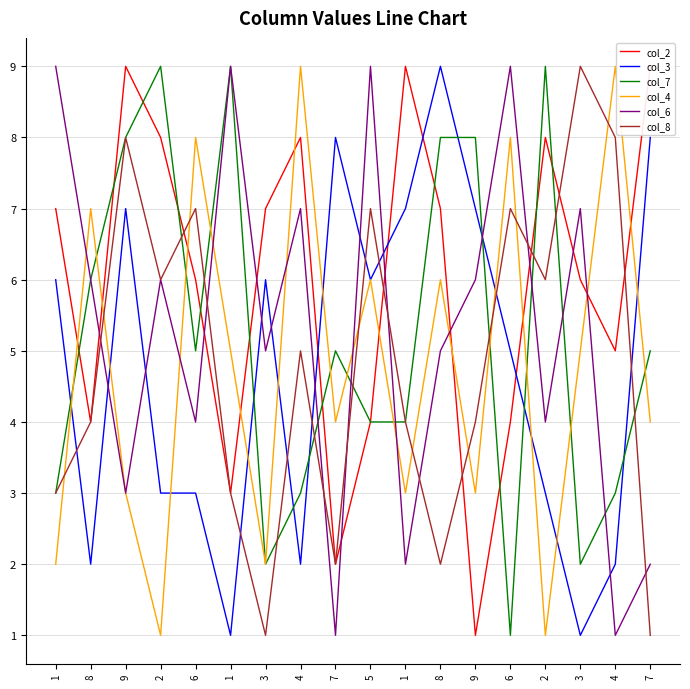

Which series has the largest total across all categories?

col_2